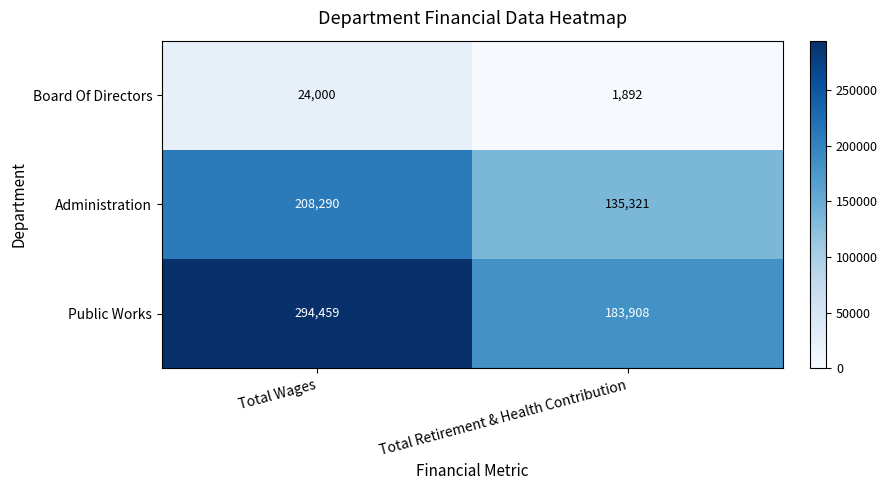

Which category has the highest value across all series?

Total Wages